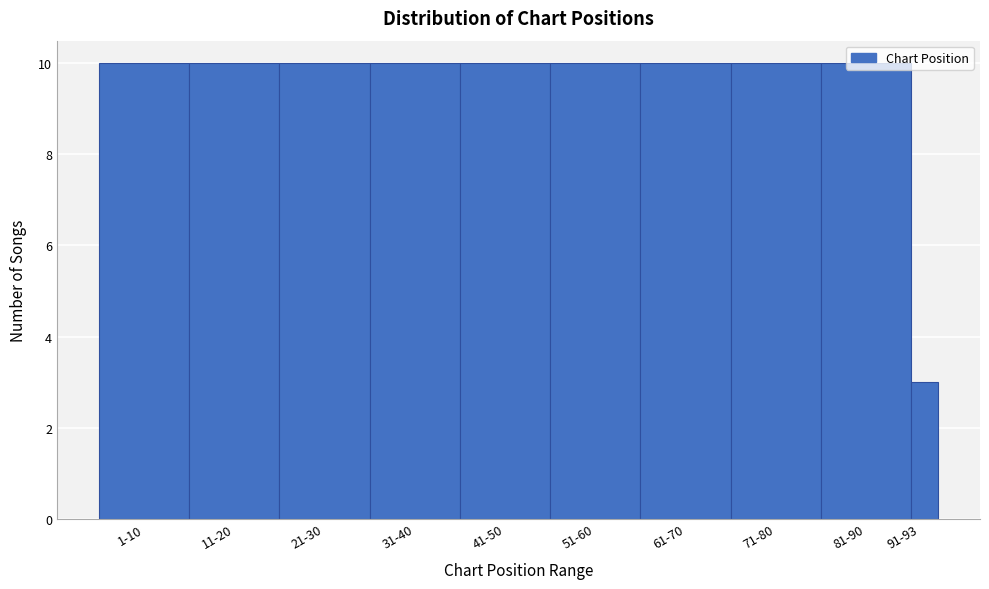

What is the sum of the values at 91-93 and 61-70?

13